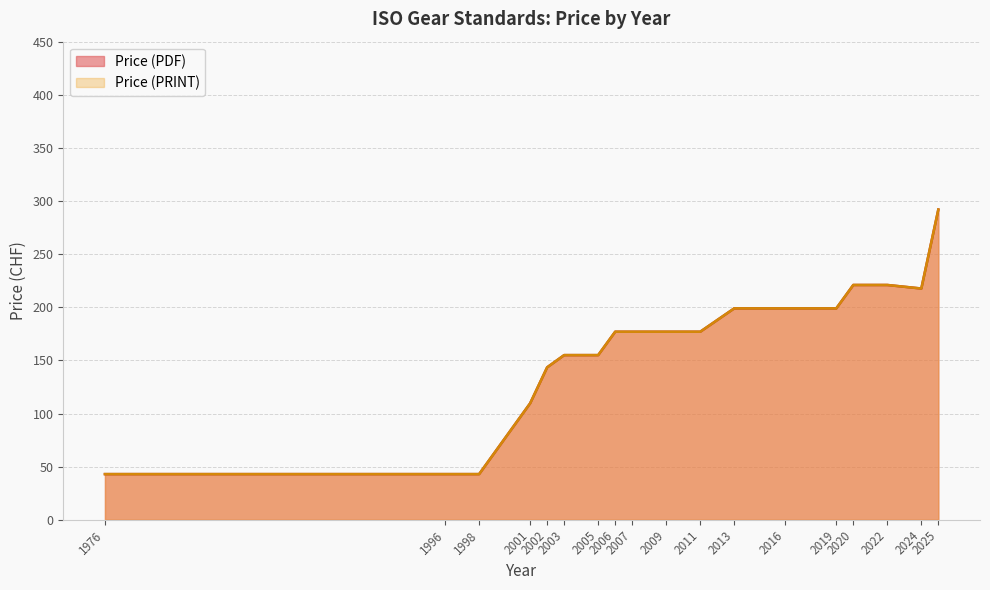

Does the chart display data point markers on the line(s)?

No